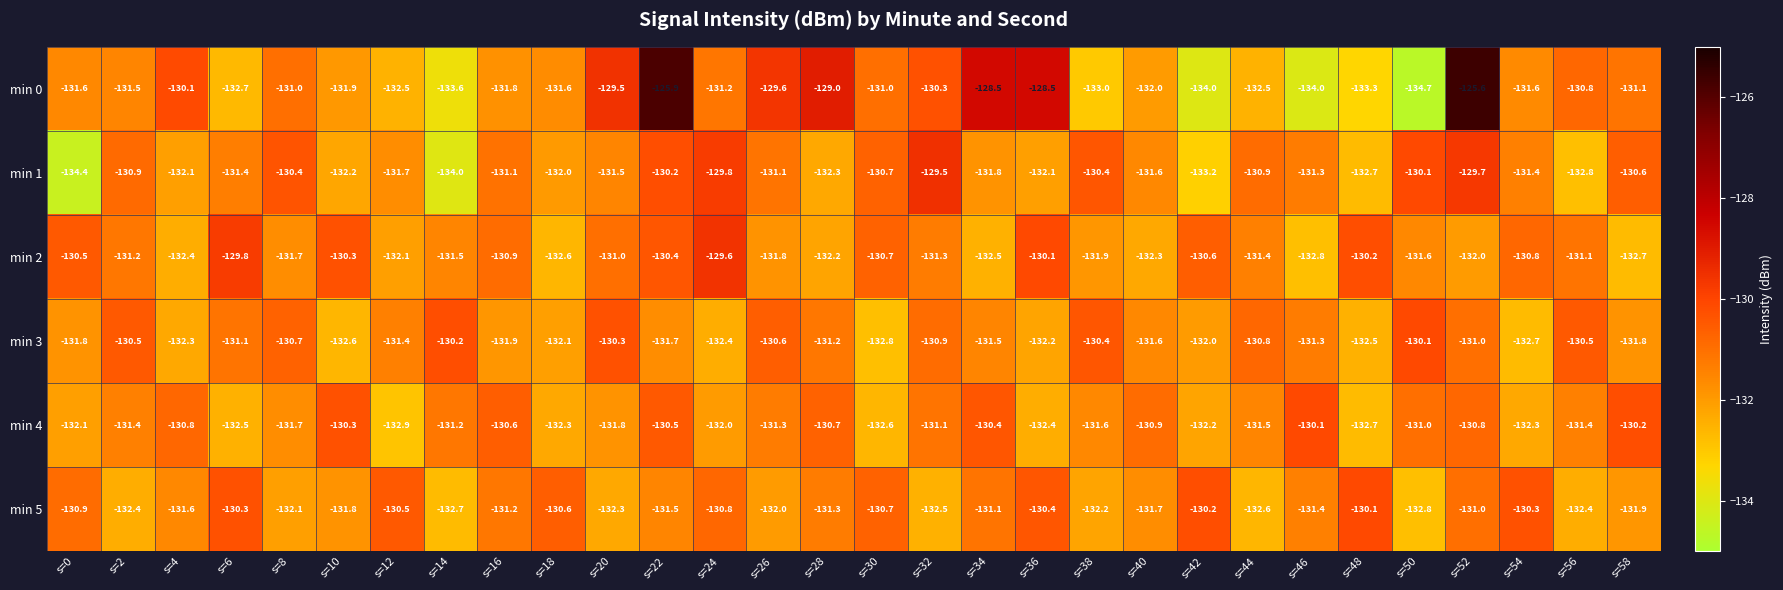

Where is min 2 nearest to the value -131?

s=20